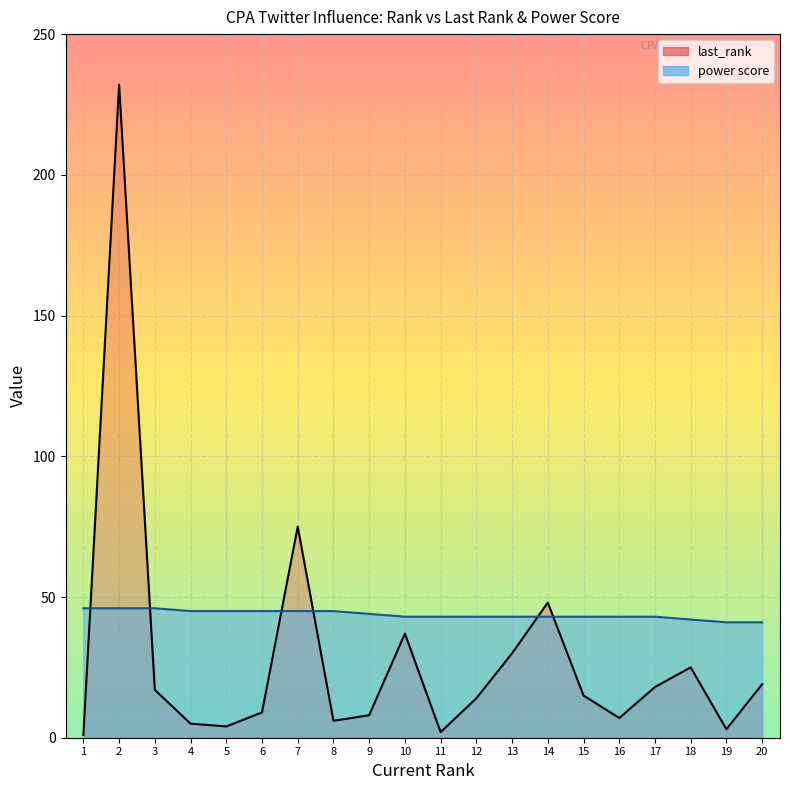

What is the highest value of the power score line series?

46